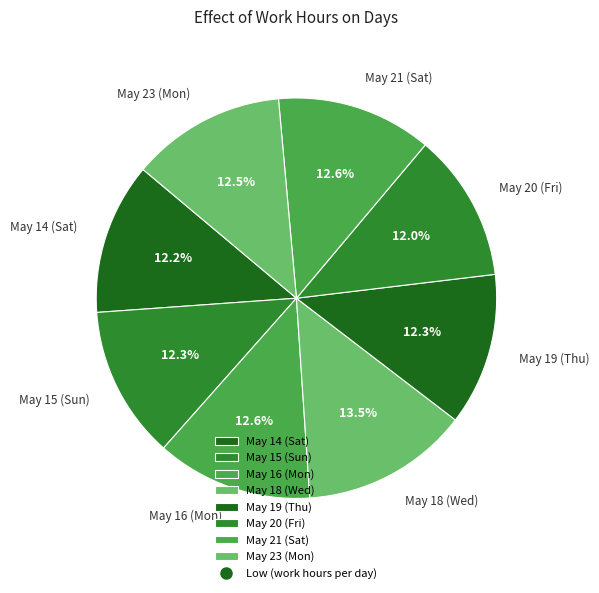

What percentage is the May 14 (Sat) slice, to the nearest percent?

12%